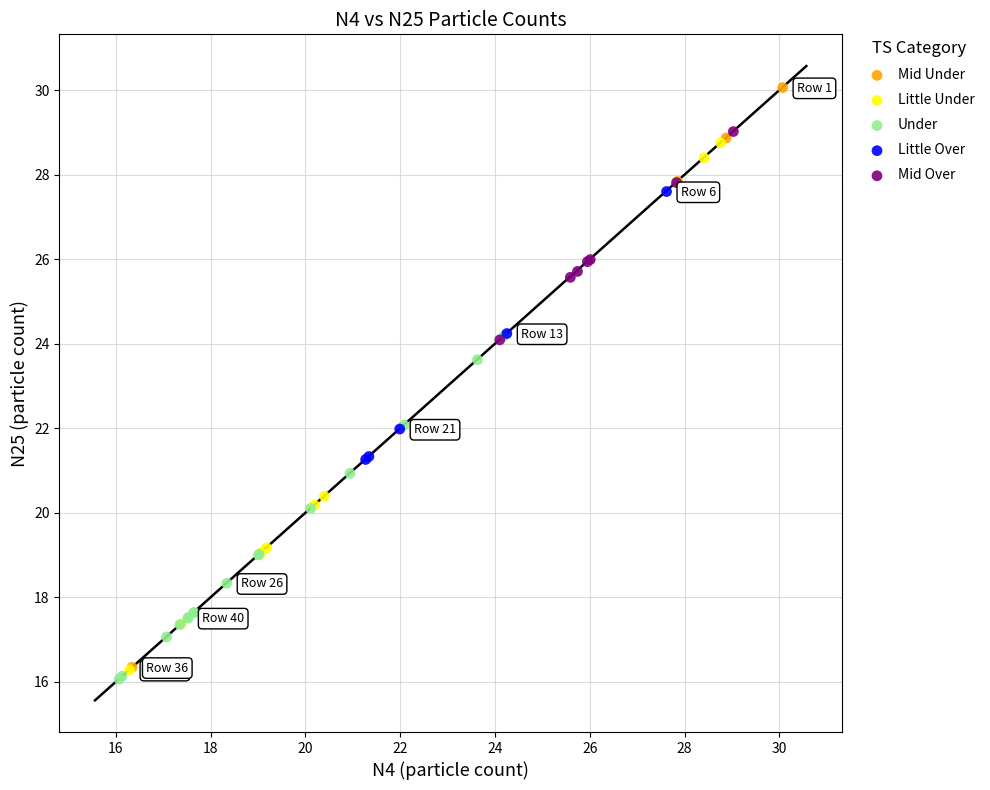

Which series reaches the maximum Y coordinate?

Mid Under